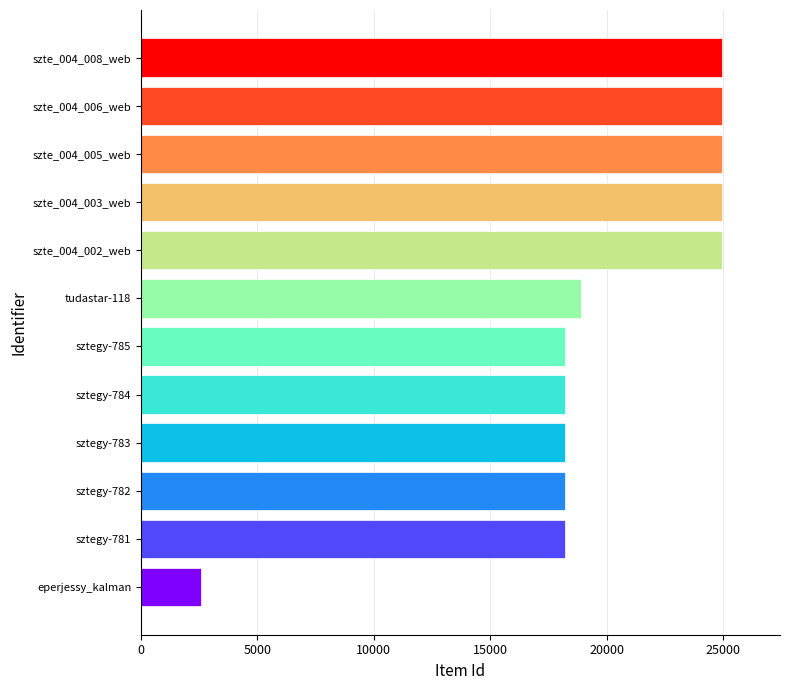

Between szte_004_006_web and sztegy-782, which is larger?

szte_004_006_web